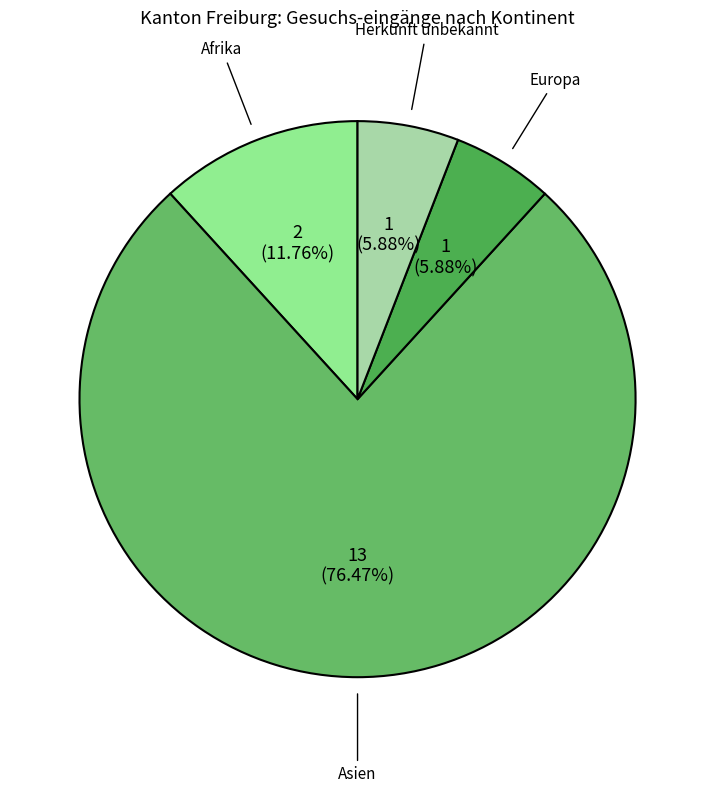

Does any single category account for the majority?

Yes